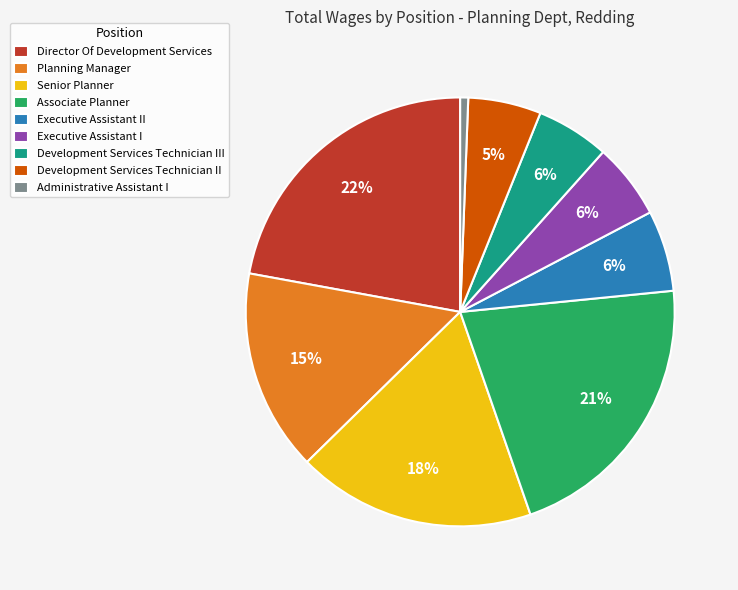

How many slices are in this pie chart?

9